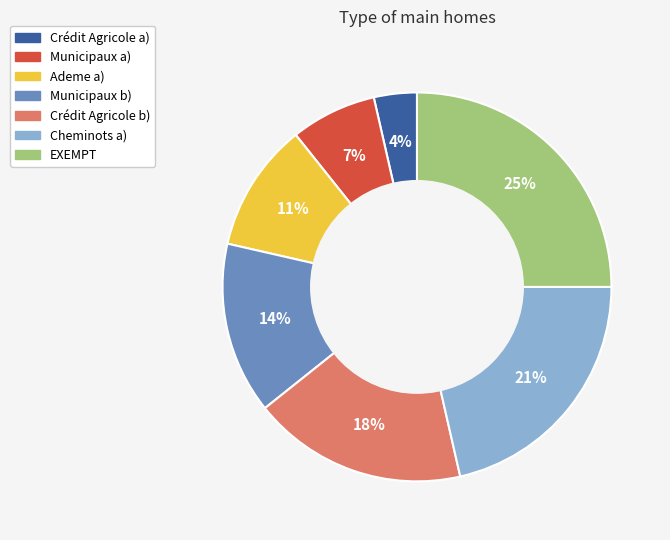

Is the sum of Crédit Agricole a) and Cheminots a) greater than half?

No